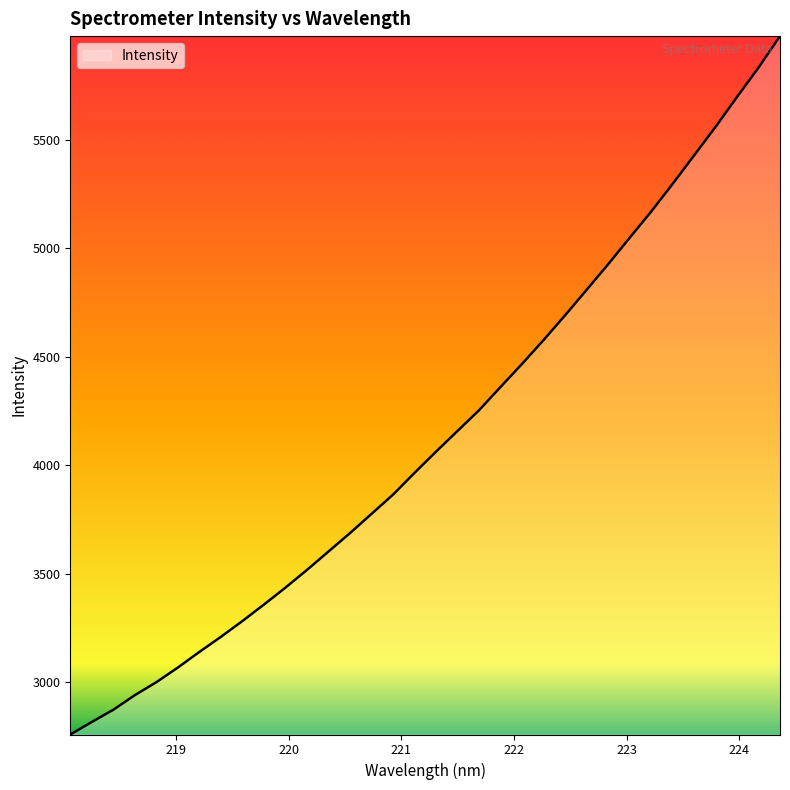

What is the difference between the second highest and second lowest values?

3019.1